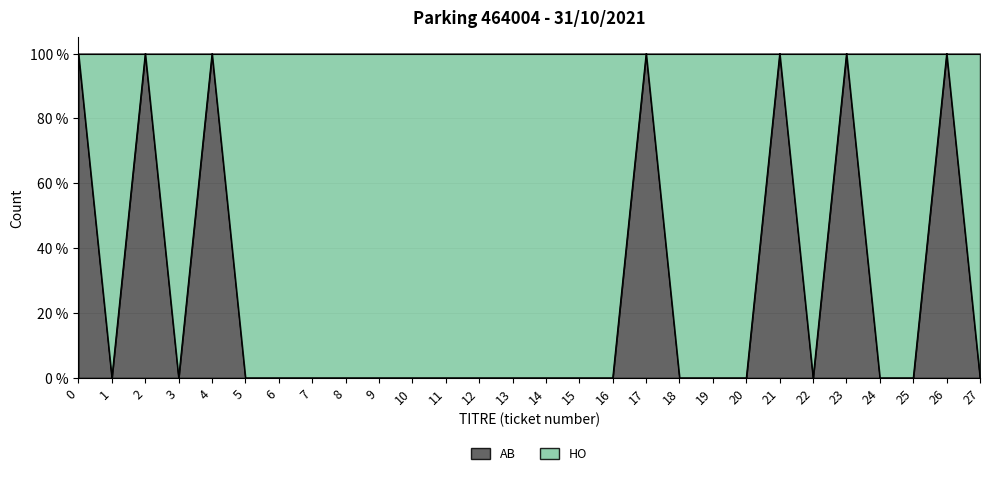

Does the chart display data point markers on the line(s)?

No